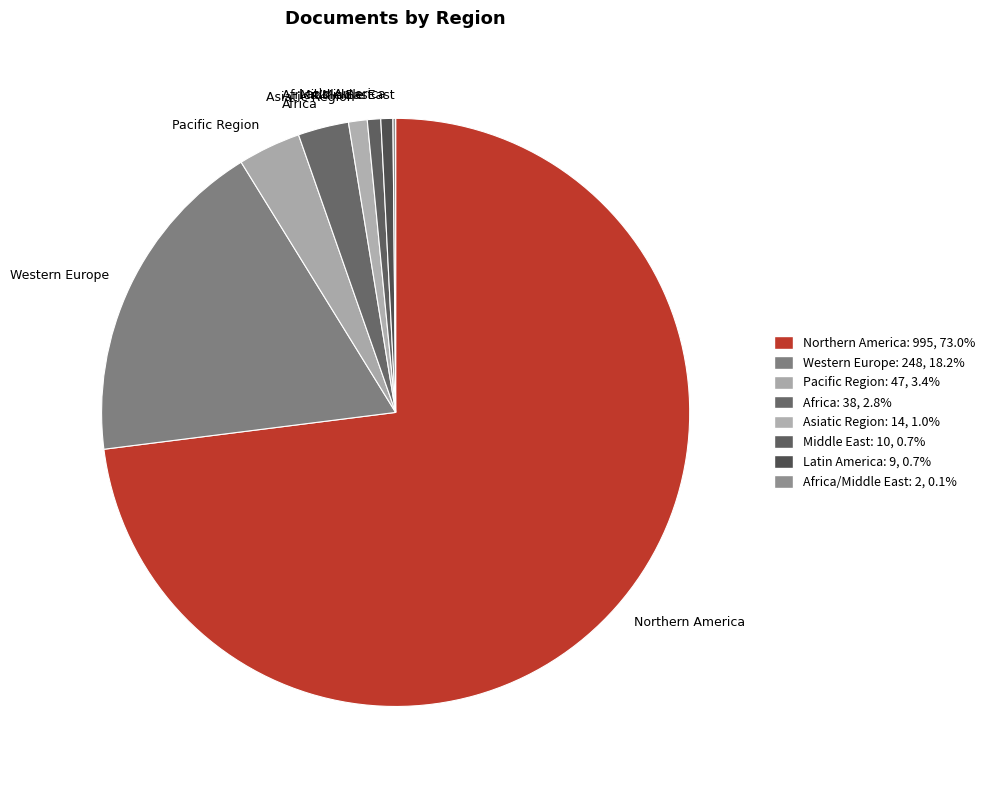

Which category has the biggest portion of the pie?

Northern America